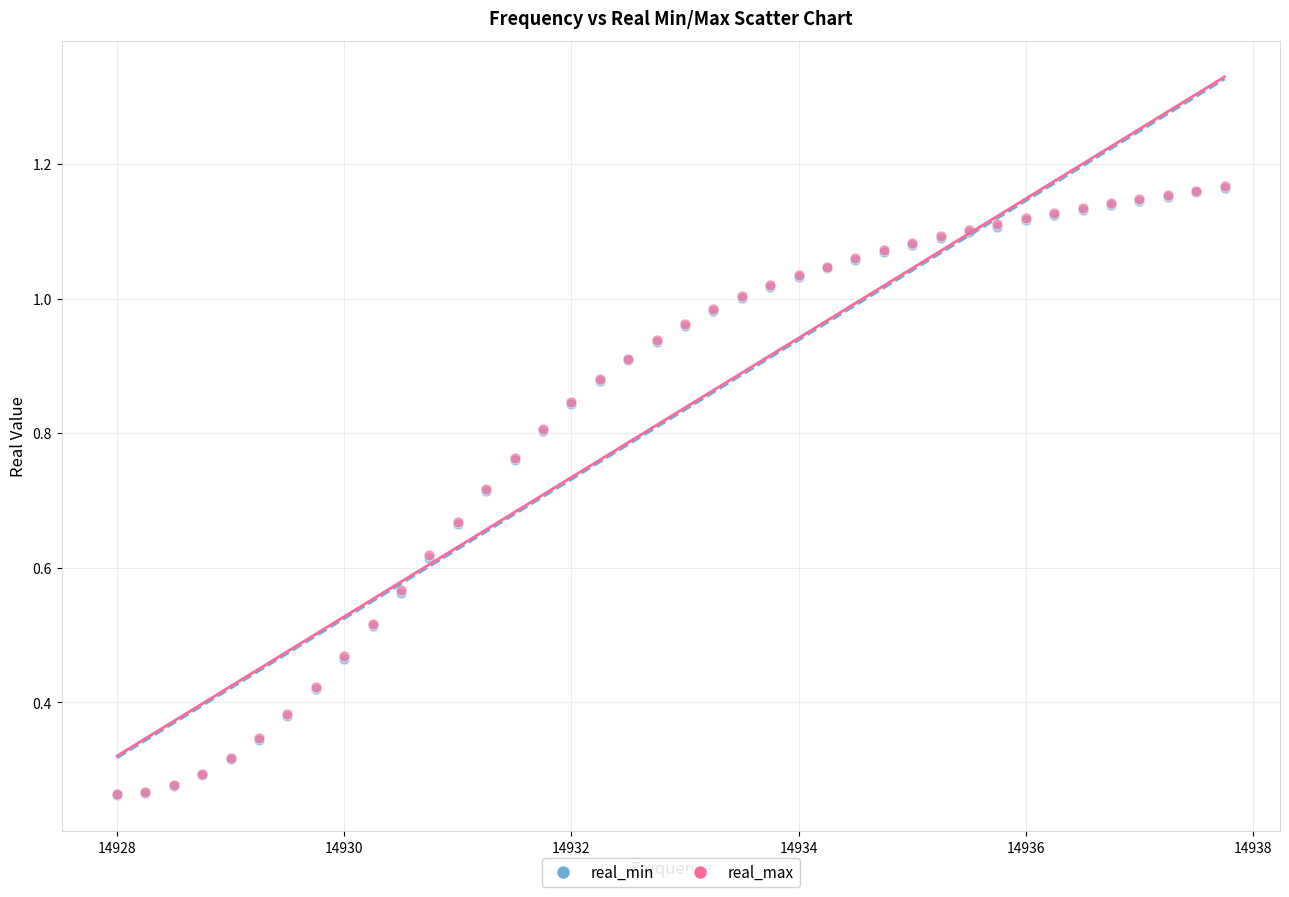

Which series has the largest Y range (max minus min)?

real_max